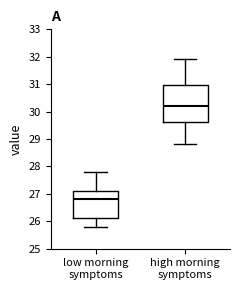

Where does the median line of the box for high morning symptoms sit on the y-axis? The values are not printed on the chart, so give them approximately, as read against the axis.

30.2